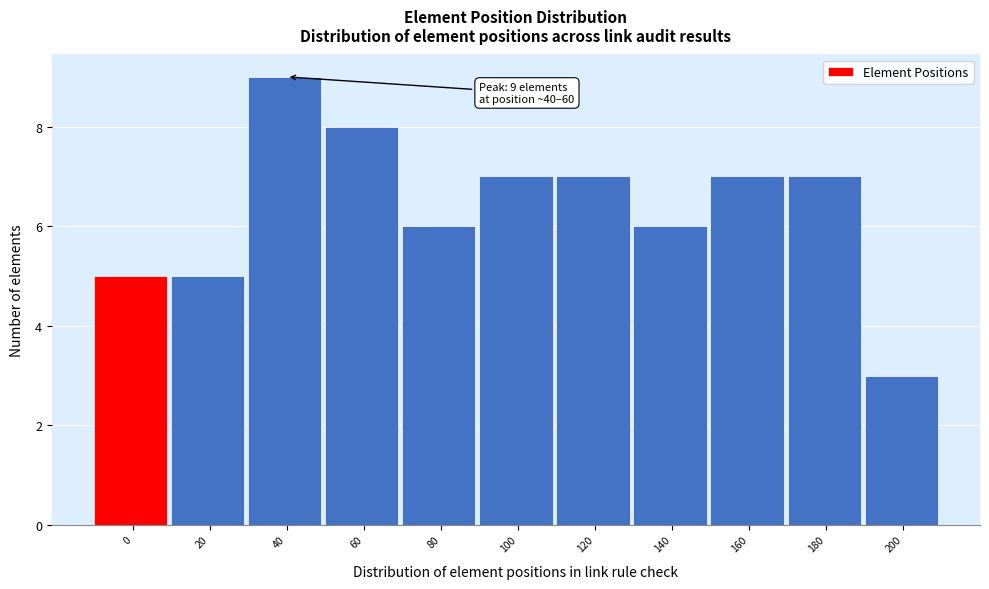

Reading left to right, what are all the values shown in this chart?

0=5	20=5	40=9	60=8	80=6	100=7	120=7	140=6	160=7	180=7	200=3